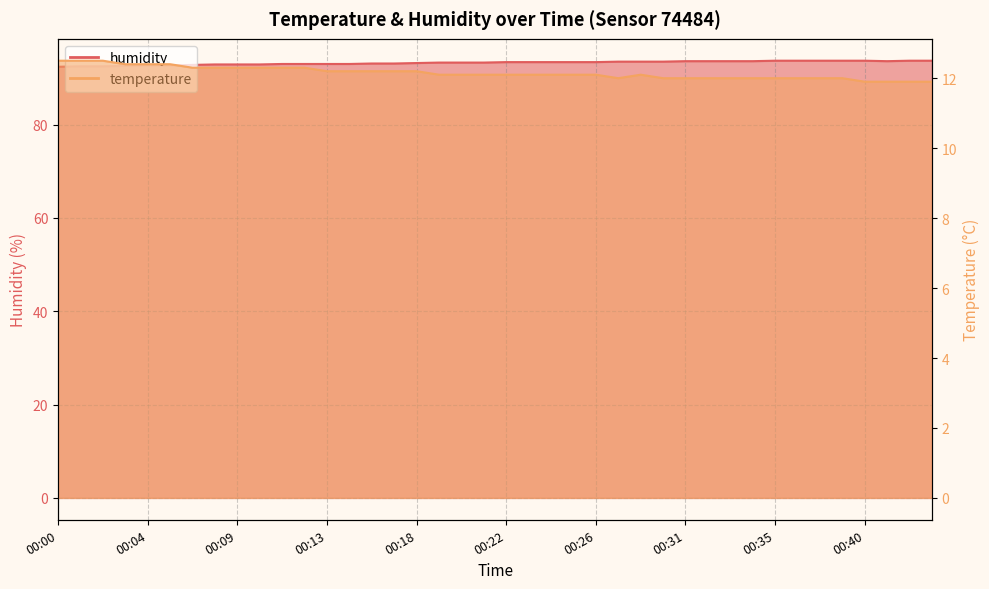

What is the spread (max minus min) of values at 00:16?

80.9